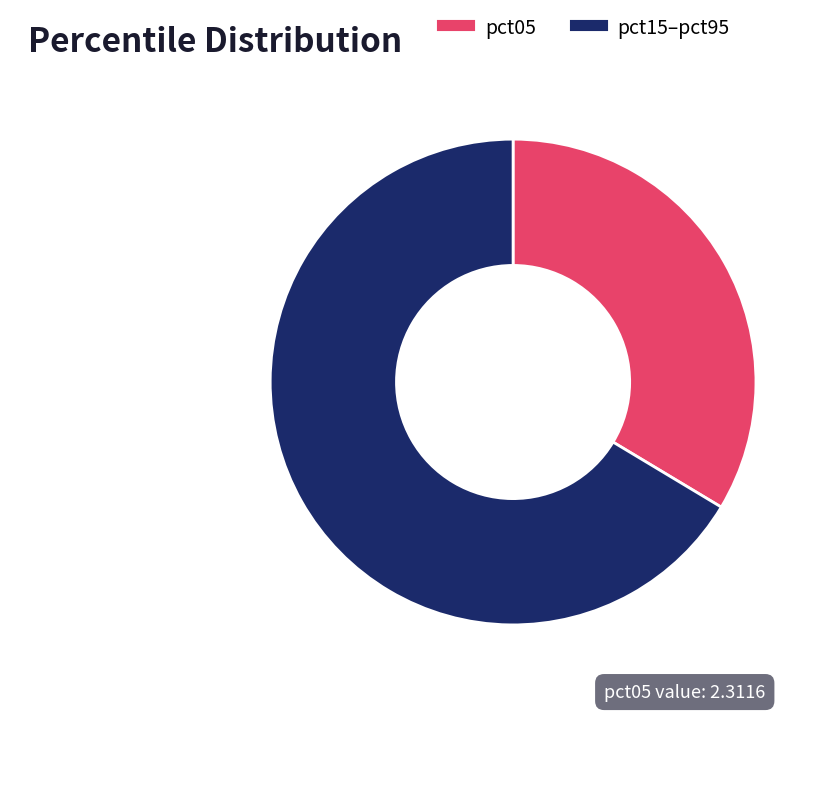

Is there any slice that represents more than half of the pie?

Yes